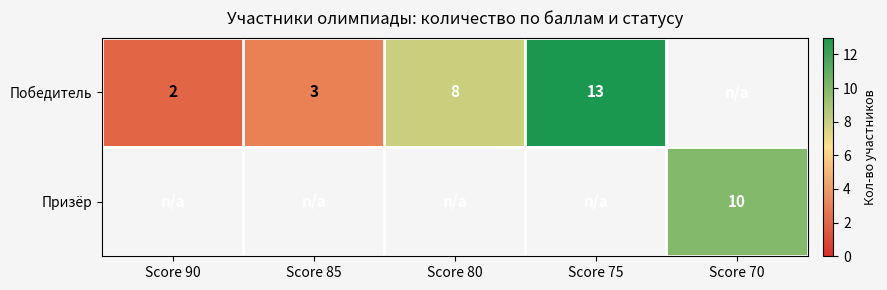

What is the difference between the highest and lowest values at Score 75?

13